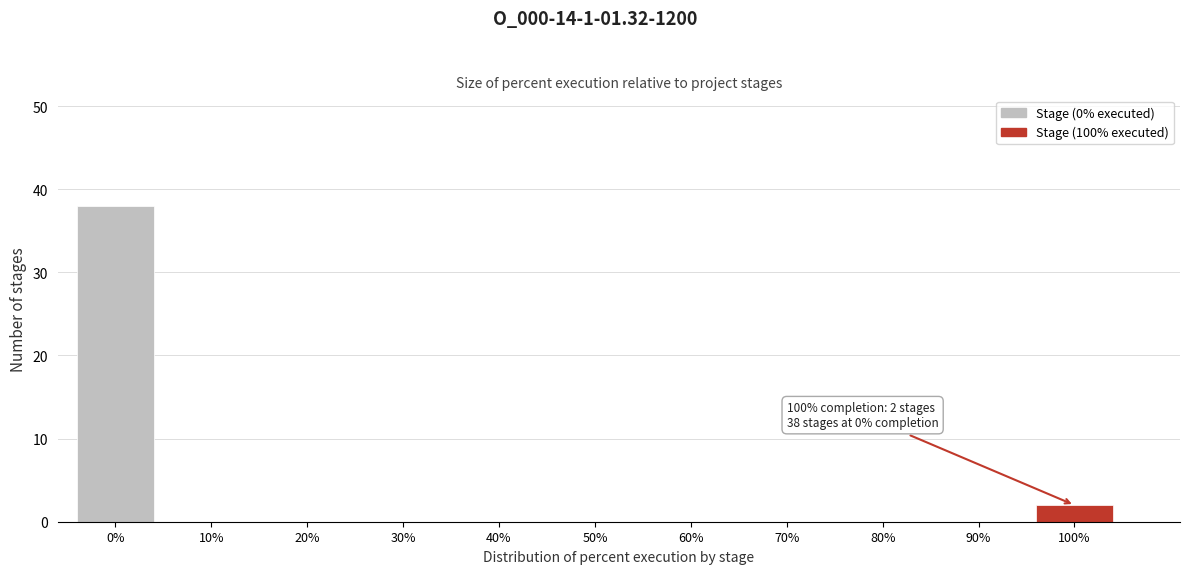

Reading left to right, what are all the values shown in this chart?

0%=38	10%=0	20%=0	30%=0	40%=0	50%=0	60%=0	70%=0	80%=0	90%=0	100%=2